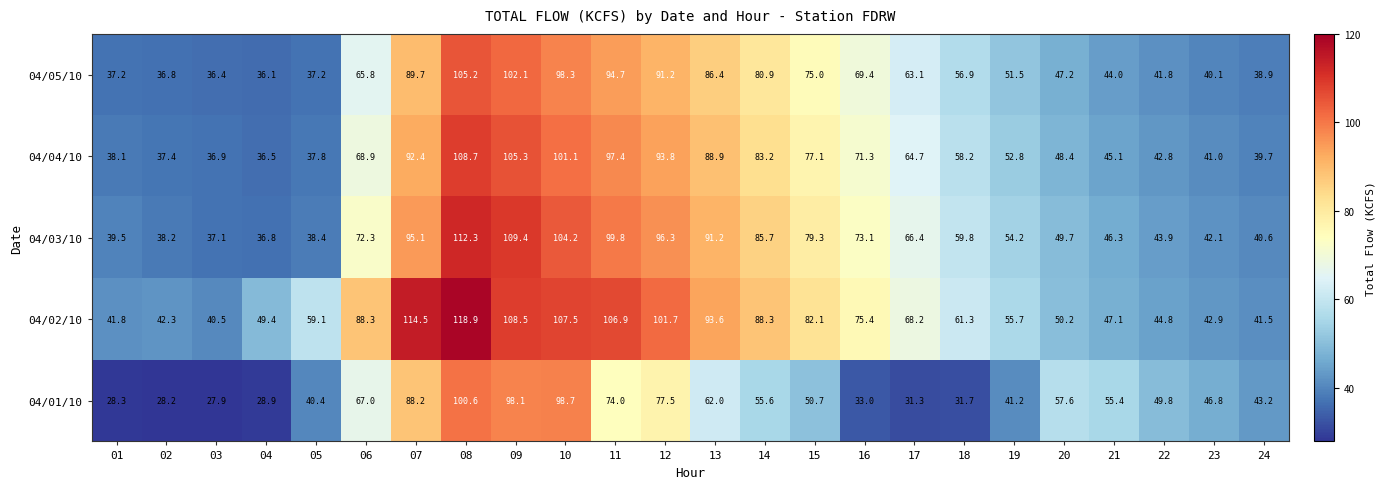

Which series has the largest total across all categories?

04/02/10